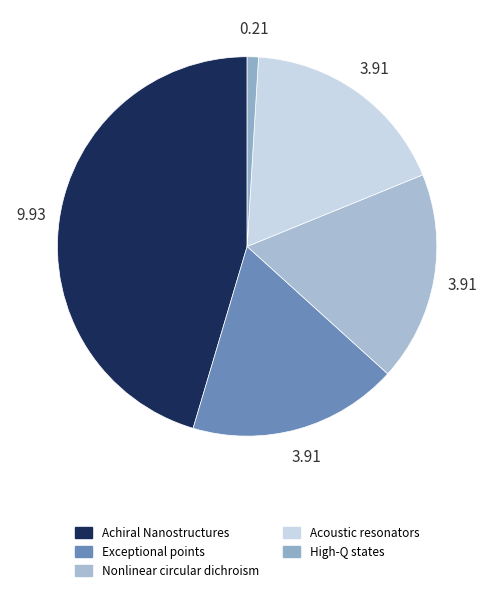

True or false: Exceptional points accounts for 31% of the total.

False